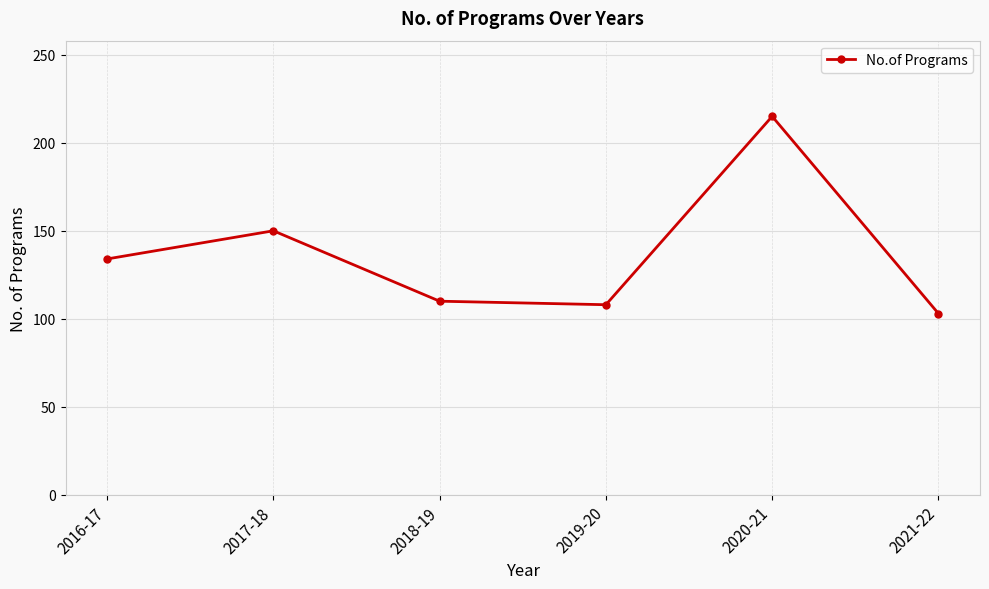

What is the value of the 4th point from the left?

108